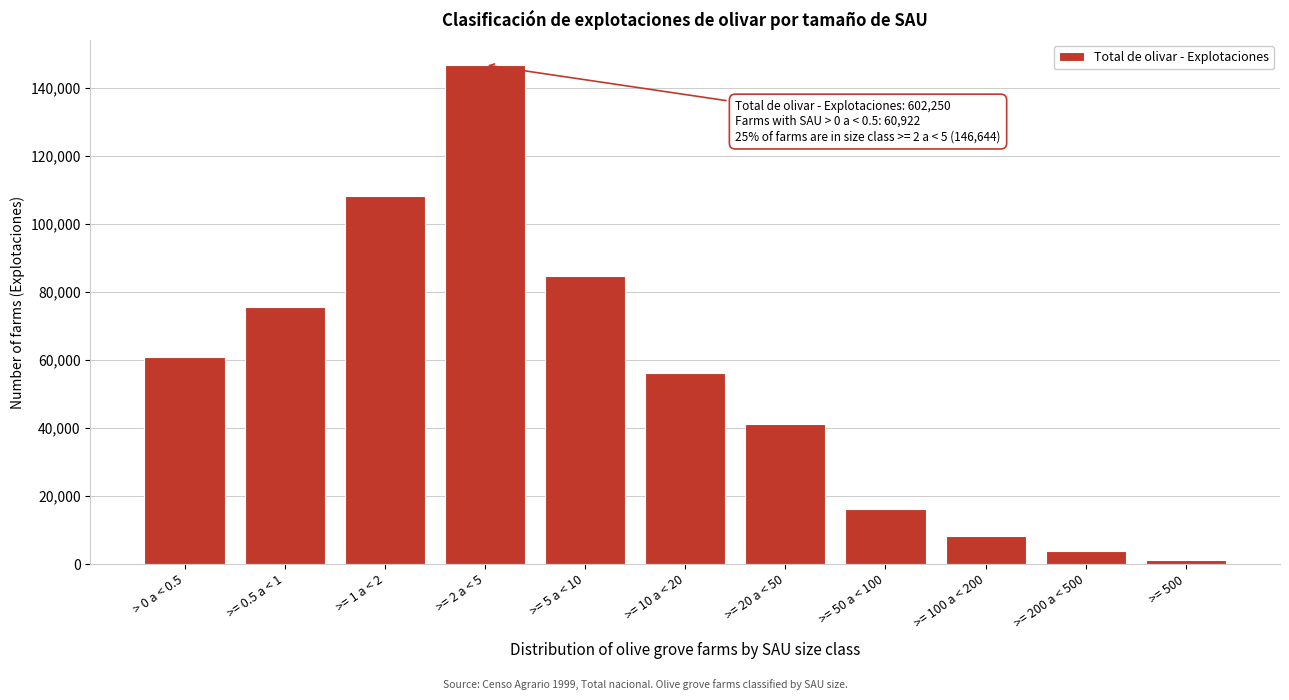

Reading left to right, extract all data points from this chart.

> 0 a < 0.5=60922	>= 0.5 a < 1=75513	>= 1 a < 2=107994	>= 2 a < 5=146644	>= 5 a < 10=84625	>= 10 a < 20=56245	>= 20 a < 50=41114	>= 50 a < 100=16048	>= 100 a < 200=8228	>= 200 a < 500=3742	>= 500=1175